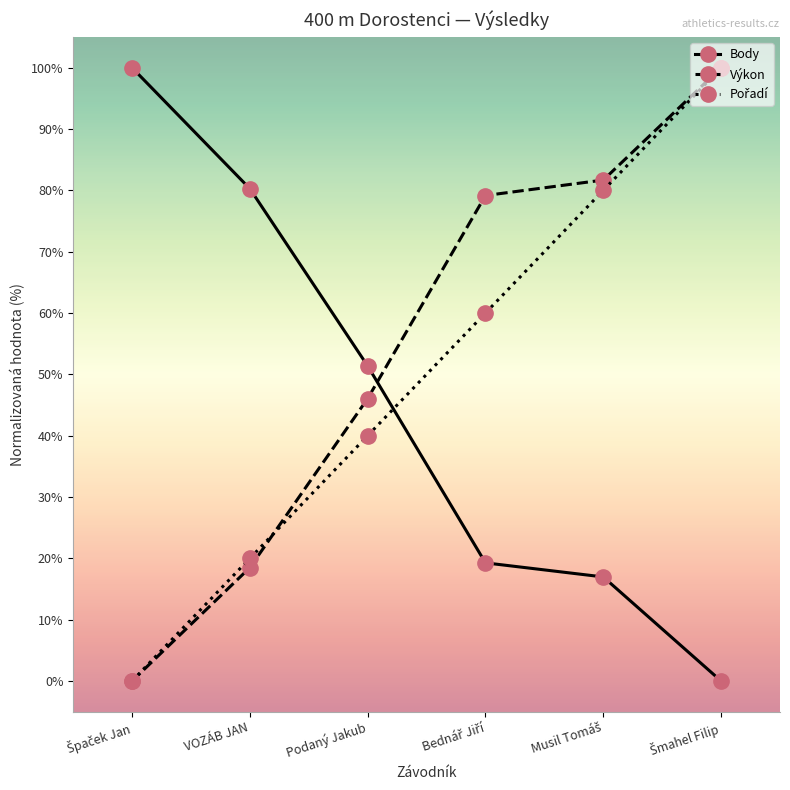

What is the greatest value displayed?

100.0